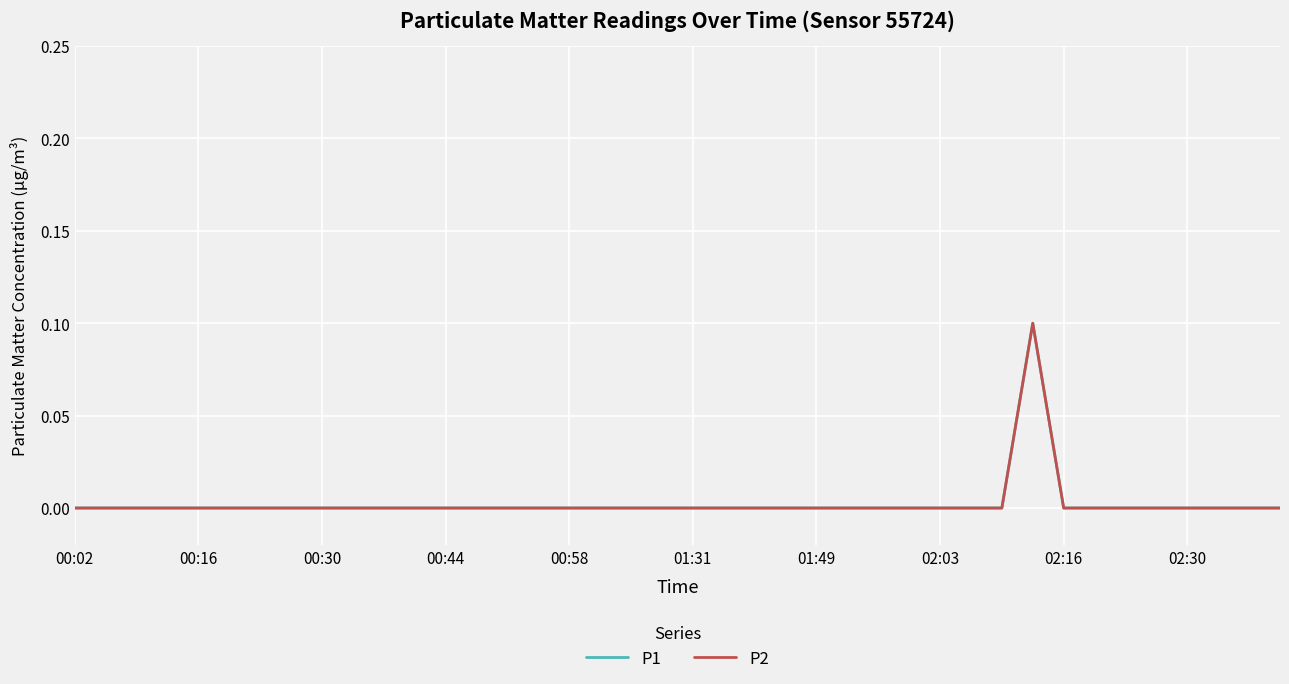

In P2, how many points are higher than both neighbors (excluding endpoints)?

1